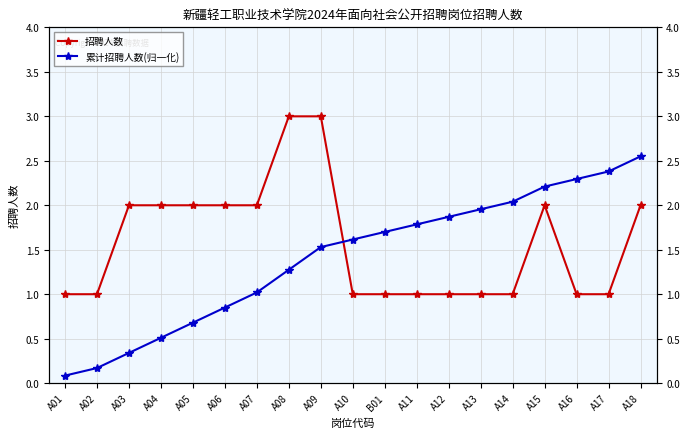

True or false: 招聘人数 has more than 1 interior local peaks.

False